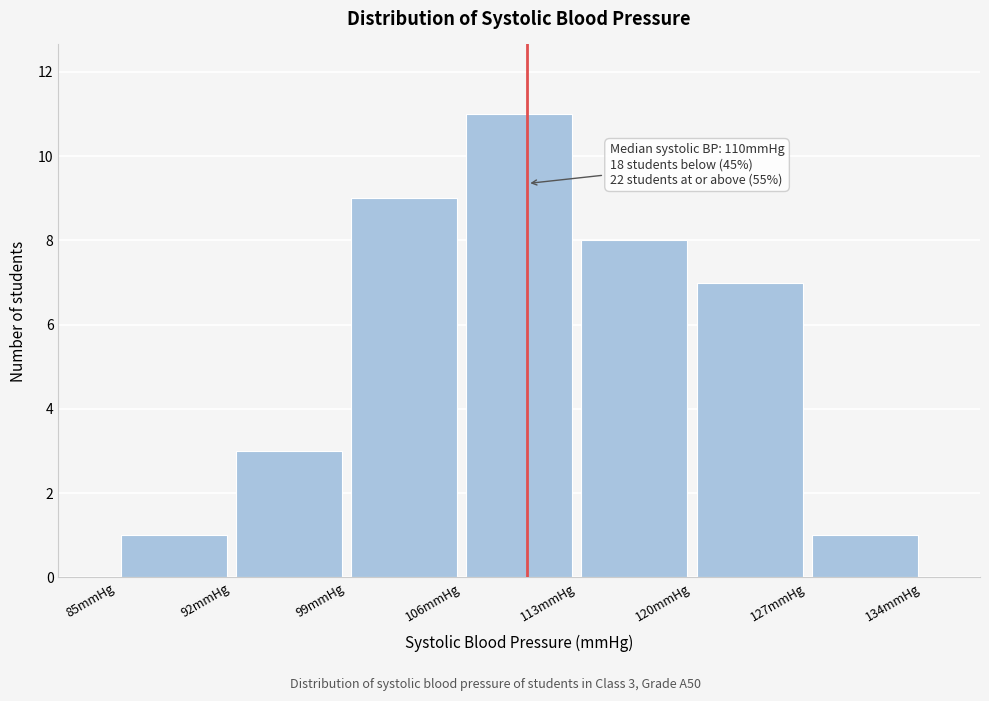

Which range on the x-axis has the tallest bar?

106 to 113